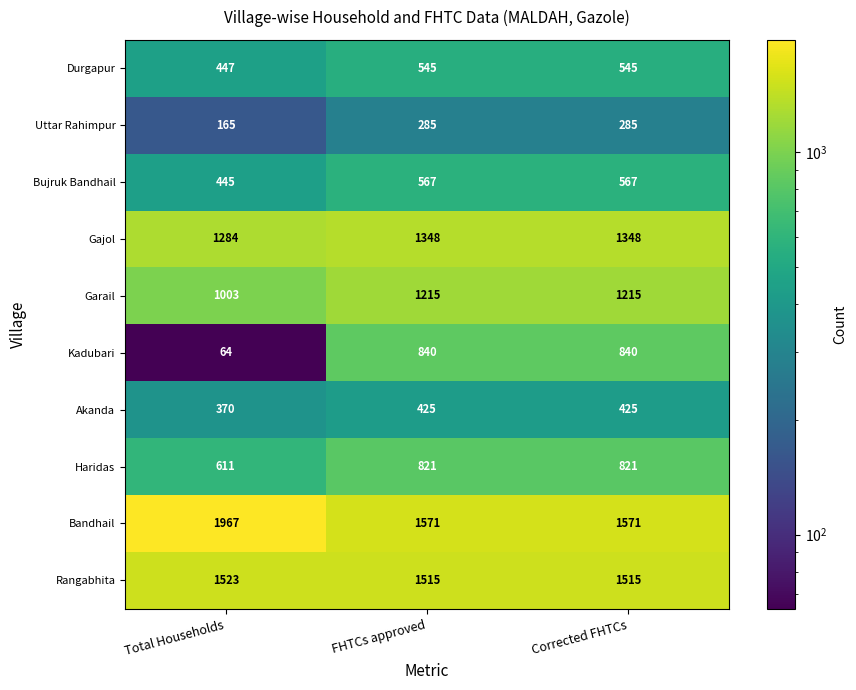

What is the total value across all series at FHTCs approved?

9132